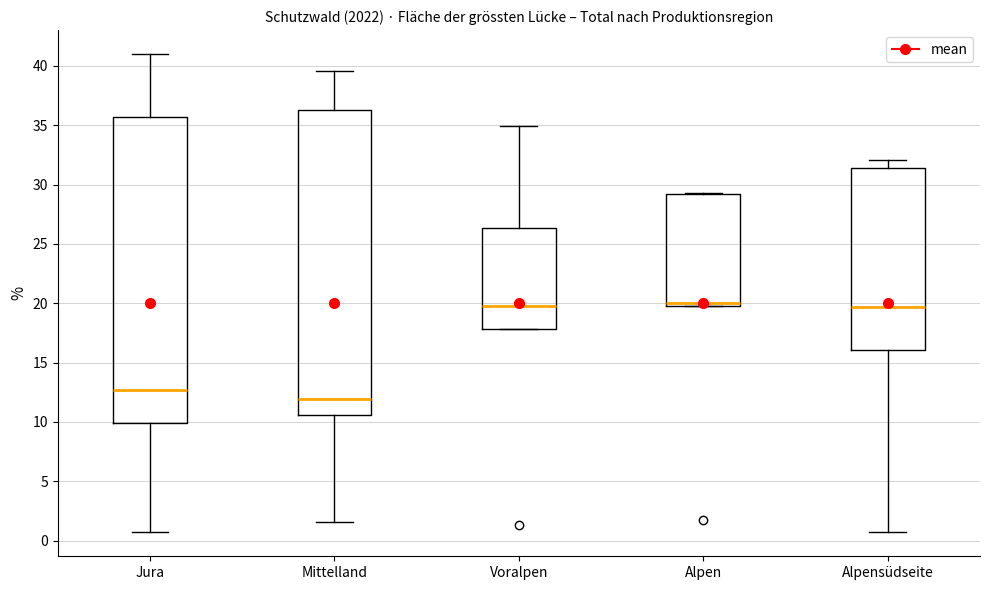

Reading left to right, read every box against the y-axis: the position of its median line, the range the box covers, and the ends of its whiskers. The values are not printed on the chart, so give them approximately, as read against the axis.

Jura: median 12.5, box 10.0 to 35.5, whiskers 0.5 to 41.0
Mittelland: median 12.0, box 10.5 to 36.5, whiskers 1.5 to 39.5
Voralpen: median 20.0, box 18.0 to 26.5, whiskers 18.0 to 35.0
Alpen: median 20.0 (just above the box's lower edge), box 20.0 to 29.0, whiskers 20.0 to 29.5
Alpensüdseite: median 19.5, box 16.0 to 31.5, whiskers 0.5 to 32.0